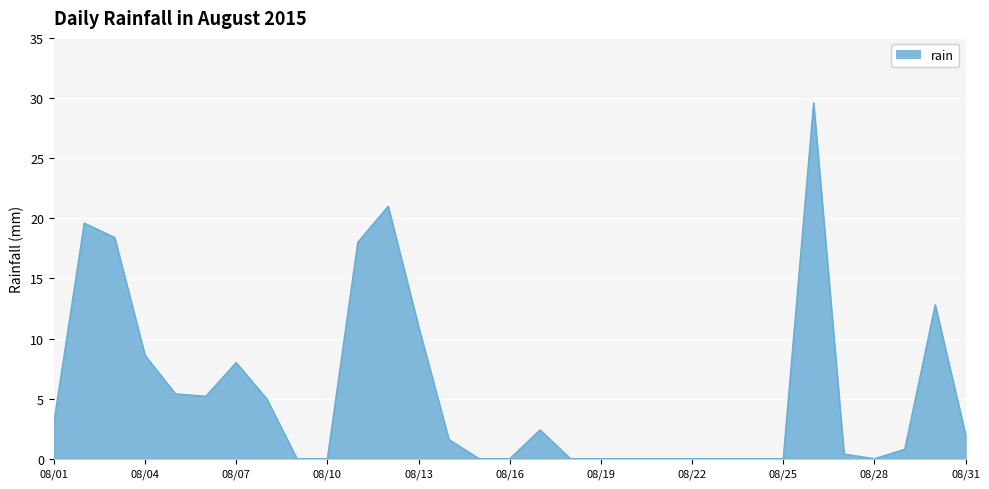

How many lines are shown in the chart?

1